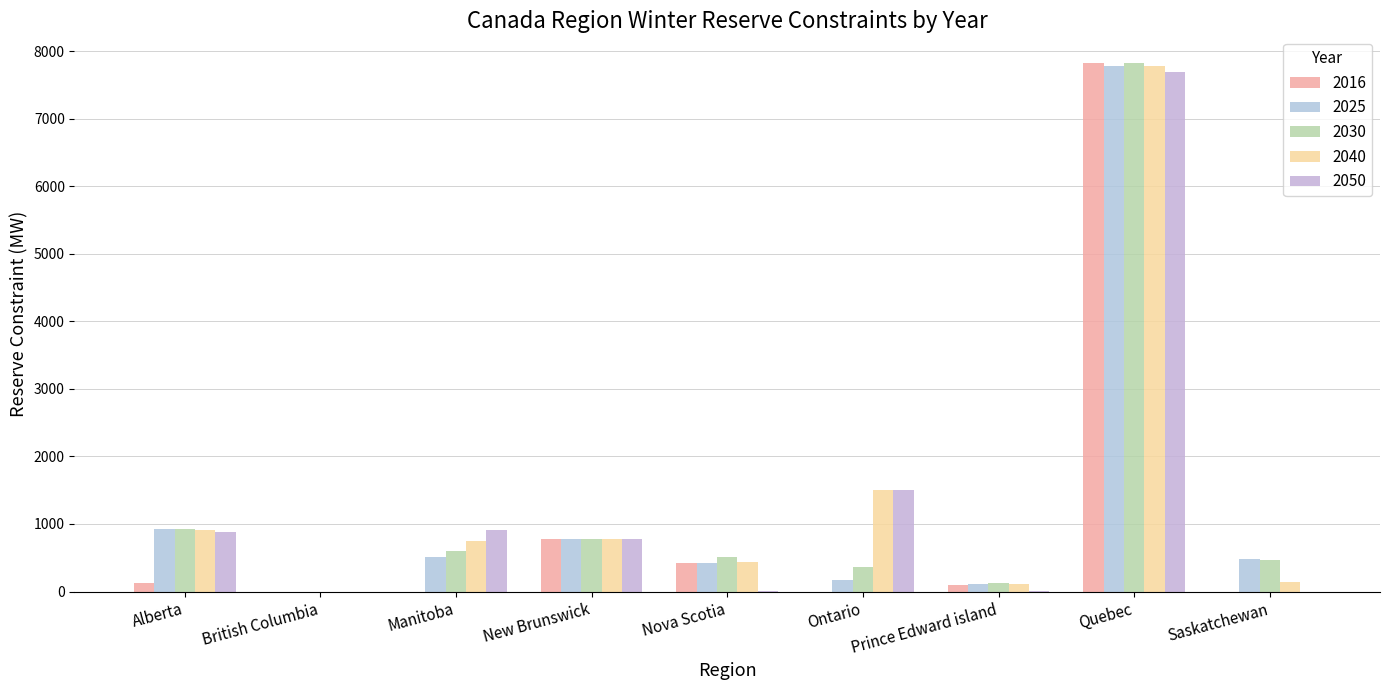

List the series in order of their peak value, highest first.

2016, 2030, 2025, 2040, 2050